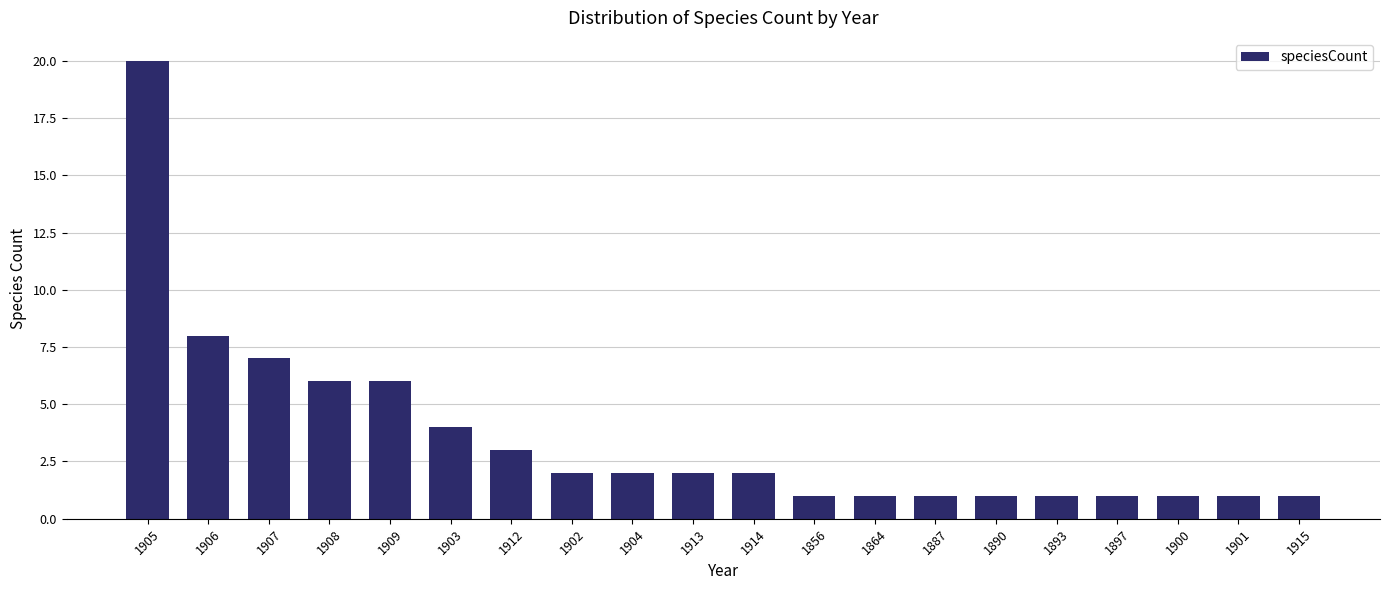

Where is the data nearest to the value 10?

1906